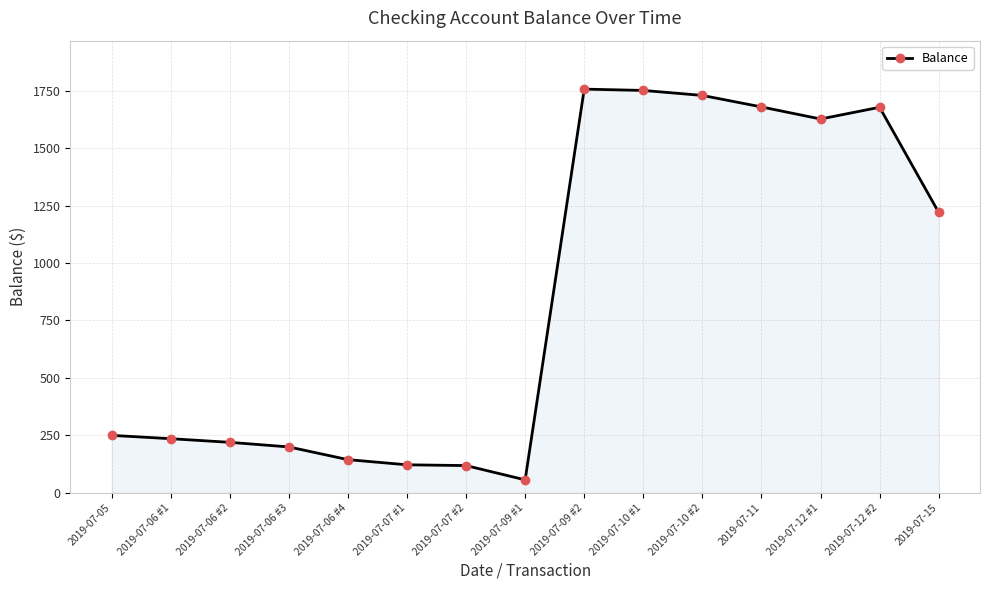

Is it true that the value at 2019-07-09 #2 is 1756.5?

True